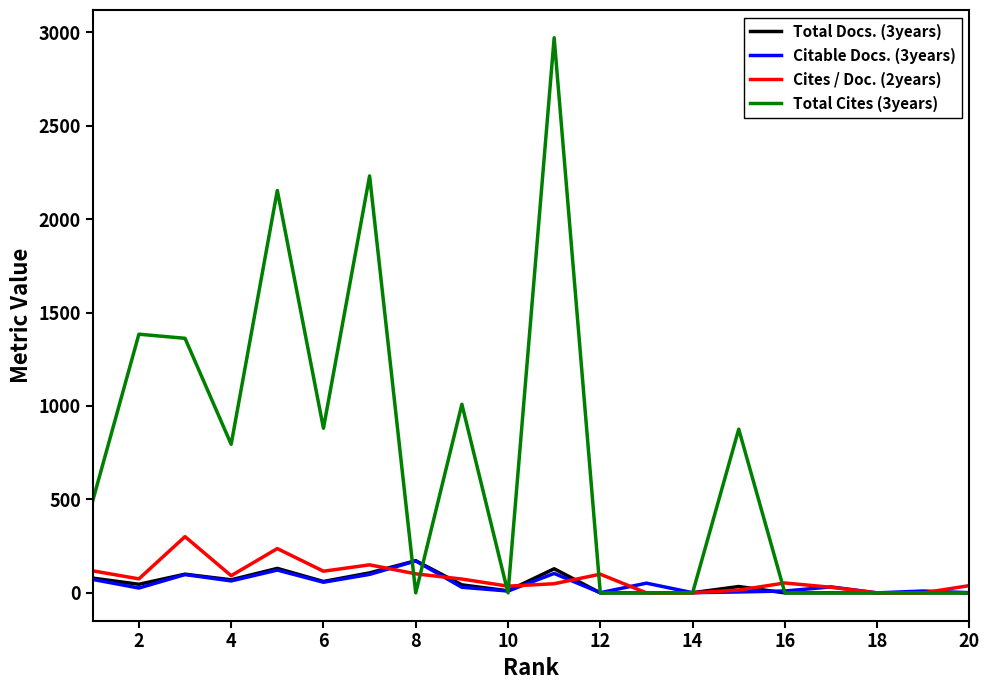

True or false: Cites / Doc. (2years) has more than 0 points higher than both neighbors.

True